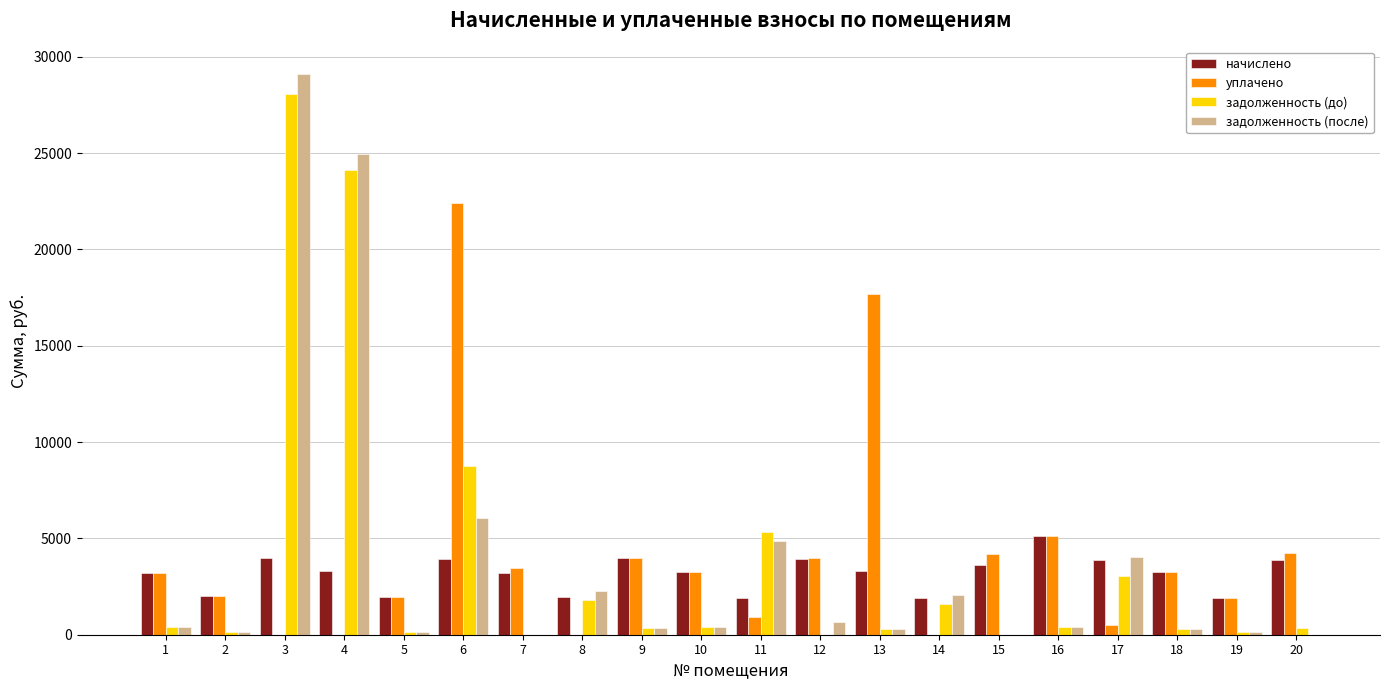

At which category is the sum across all series the highest?

3